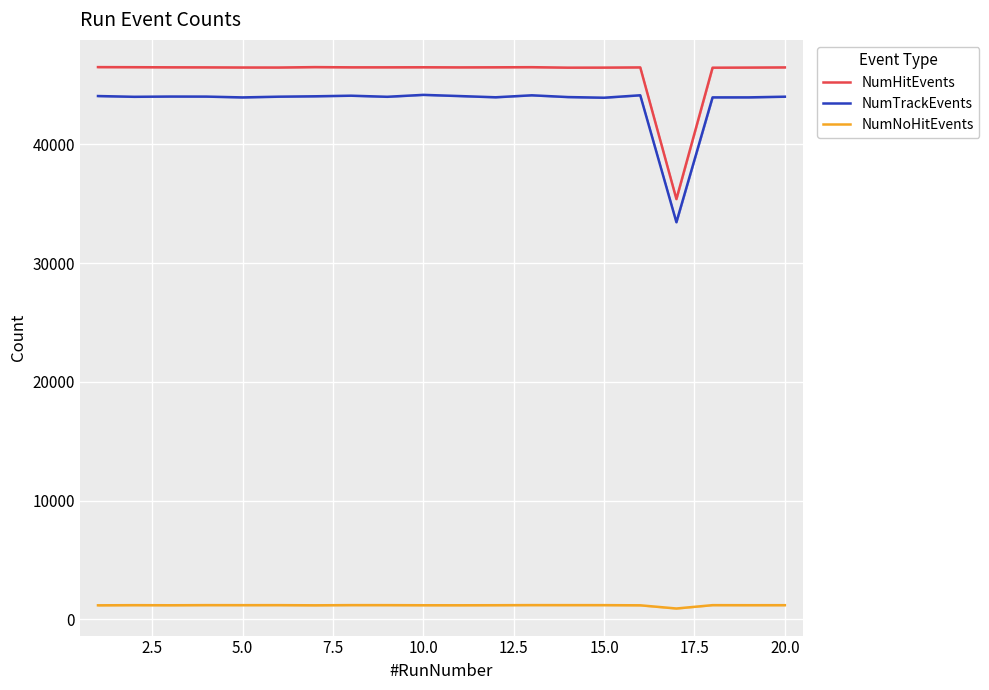

True or false: NumTrackEvents and NumHitEvents cross at least once.

False